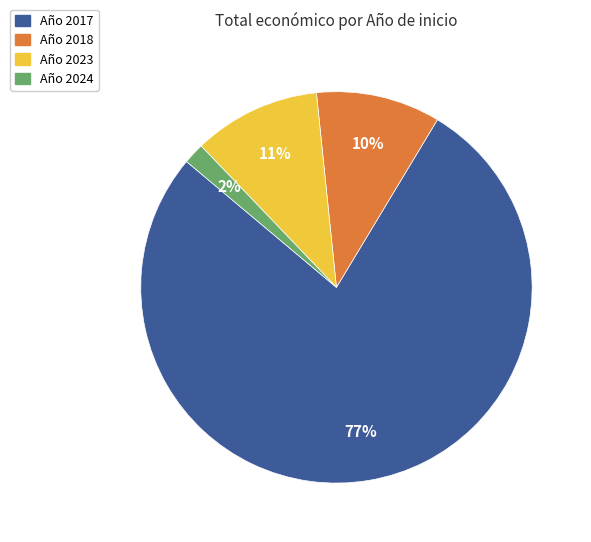

Is there a majority slice in this chart?

Yes